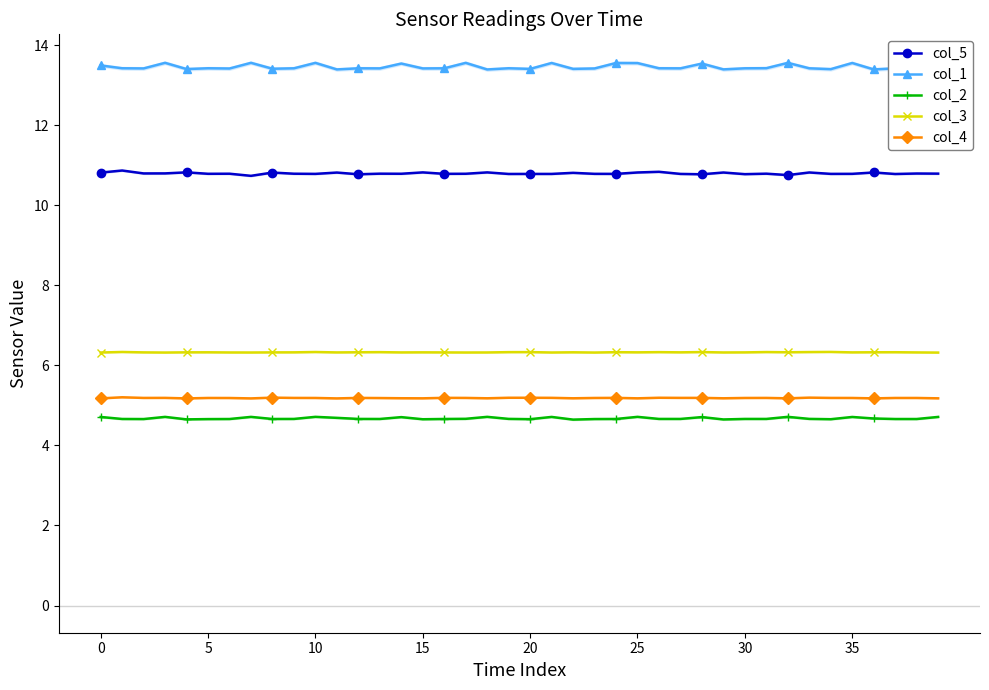

True or false: col_1 has more than 2 interior local peaks.

True